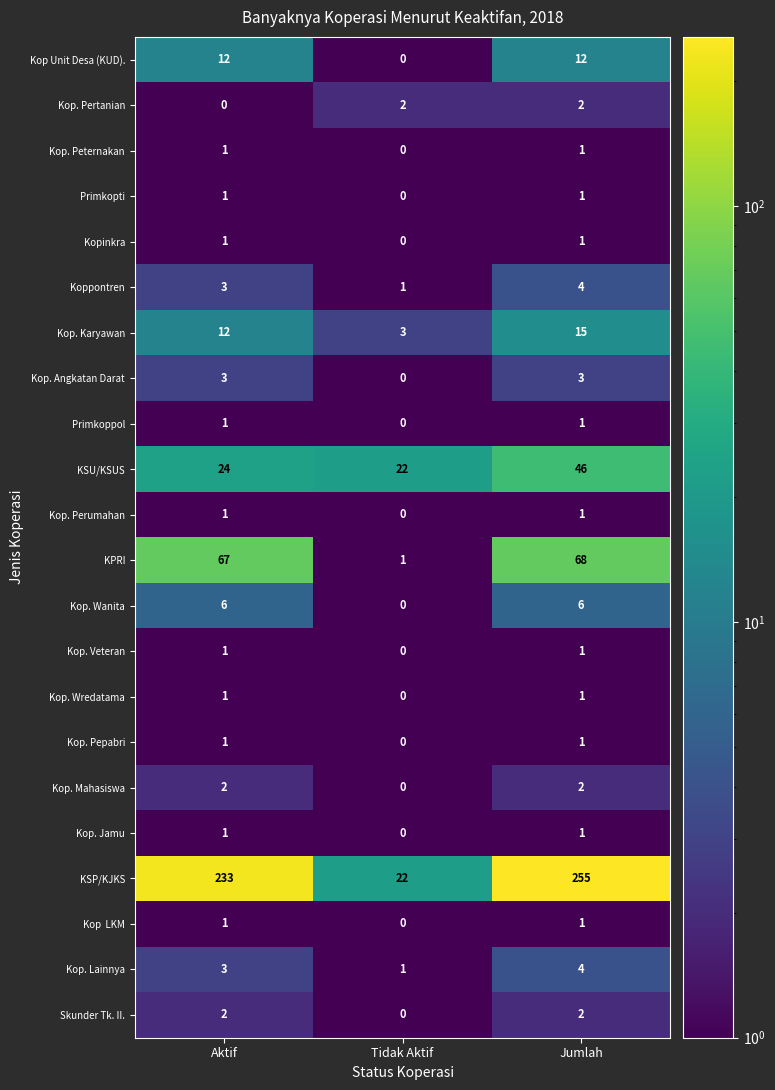

What is the spread (max minus min) of values at Aktif?

233